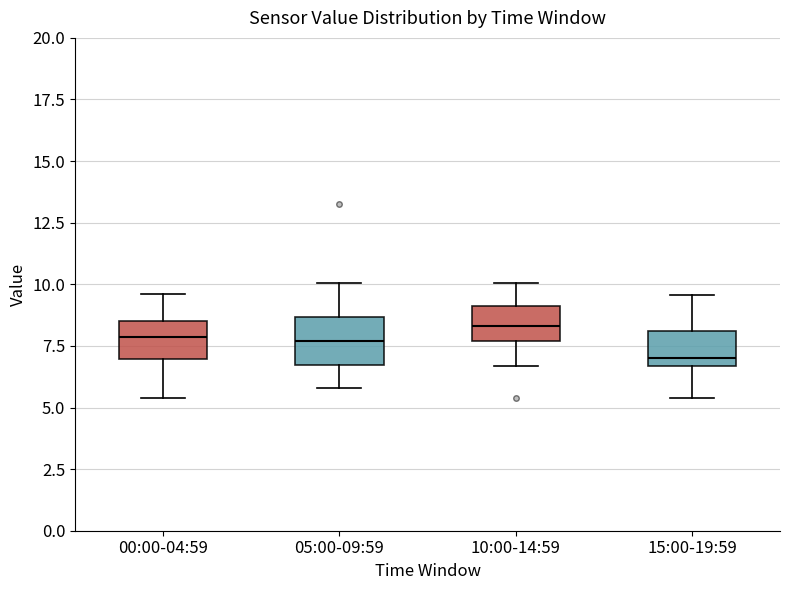

Reading left to right, read every box against the y-axis: the position of its median line, the range the box covers, and the ends of its whiskers. The values are not printed on the chart, so give them approximately, as read against the axis.

00:00-04:59: median 8.0, box 7.0 to 8.5, whiskers 5.5 to 9.5
05:00-09:59: median 7.5, box 6.5 to 8.5, whiskers 6.0 to 10.0
10:00-14:59: median 8.5, box 7.5 to 9.0, whiskers 6.5 to 10.0
15:00-19:59: median 7.0, box 6.5 to 8.0, whiskers 5.5 to 9.5